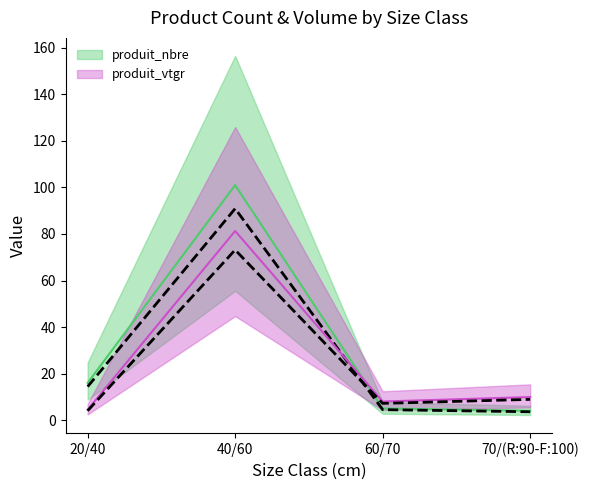

Reading left to right, list all the values displayed in this chart.

produit_nbre: 20/40=16.0	40/60=101.0	60/70=5.0	70/(R:90-F:100)=4.0
produit_vtgr: 20/40=4.5	40/60=81.3	60/70=8.0	70/(R:90-F:100)=9.9